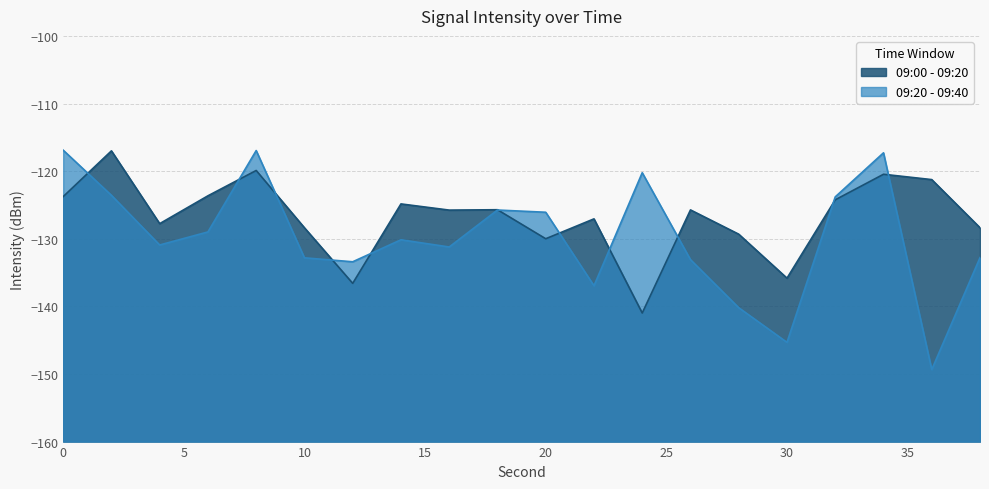

True or false: 09:00 - 09:20 has a value of -211.2 at 8.

False